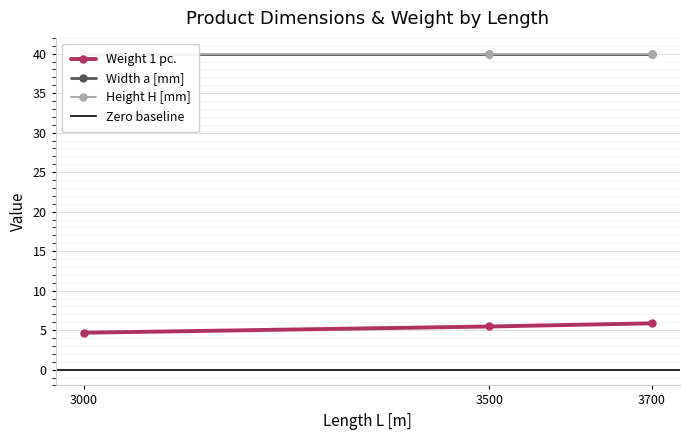

Reading left to right, list all the values displayed in this chart.

Weight 1 pc.: 3000=4.7	3500=5.5	3700=5.9
Width a [mm]: 3000=40.0	3500=40.0	3700=40.0
Height H [mm]: 3000=40.0	3500=40.0	3700=40.0